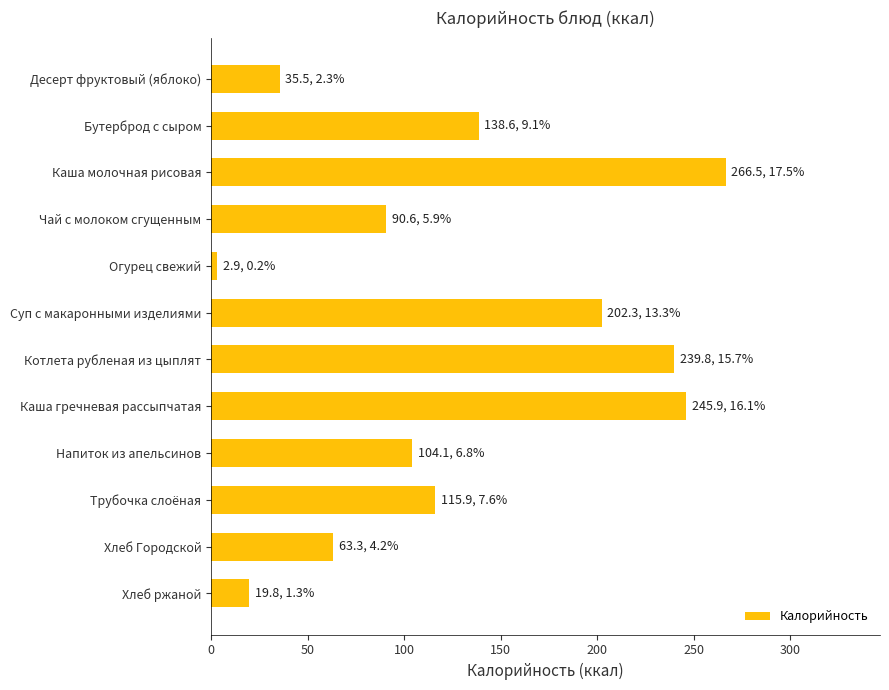

List the labels in order of value, largest first.

Каша молочная рисовая, Каша гречневая рассыпчатая, Котлета рубленая из цыплят, Суп с макаронными изделиями, Бутерброд с сыром, Трубочка слоёная, Напиток из апельсинов, Чай с молоком сгущенным, Хлеб Городской, Десерт фруктовый (яблоко), Хлеб ржаной, Огурец свежий